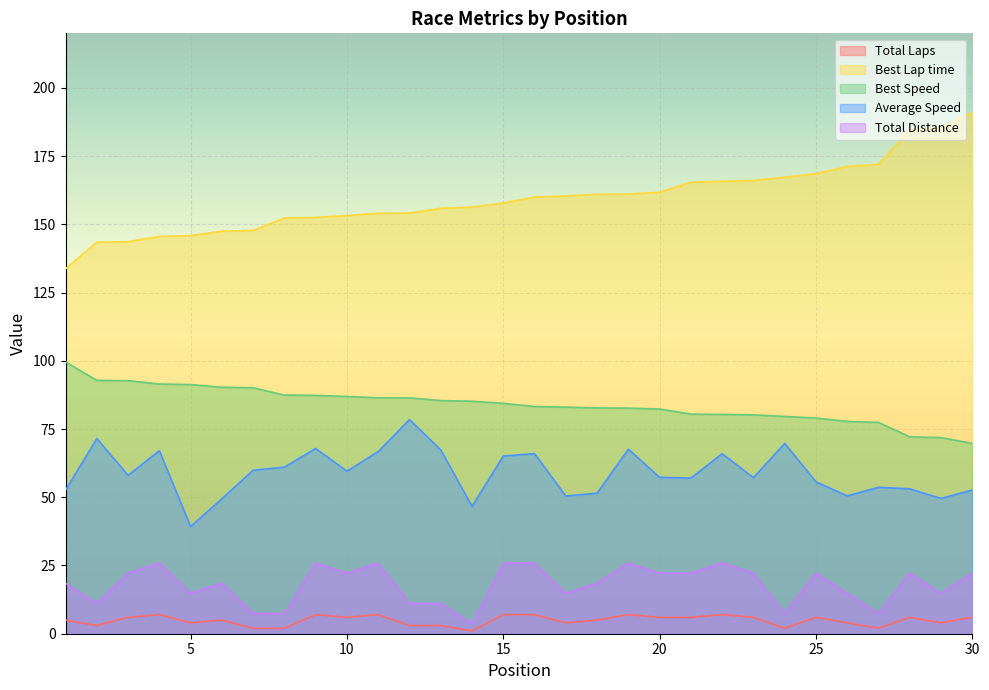

Rank the series by their maximum value, from highest to lowest.

Best Lap time, Best Speed, Average Speed, Total Distance, Total Laps